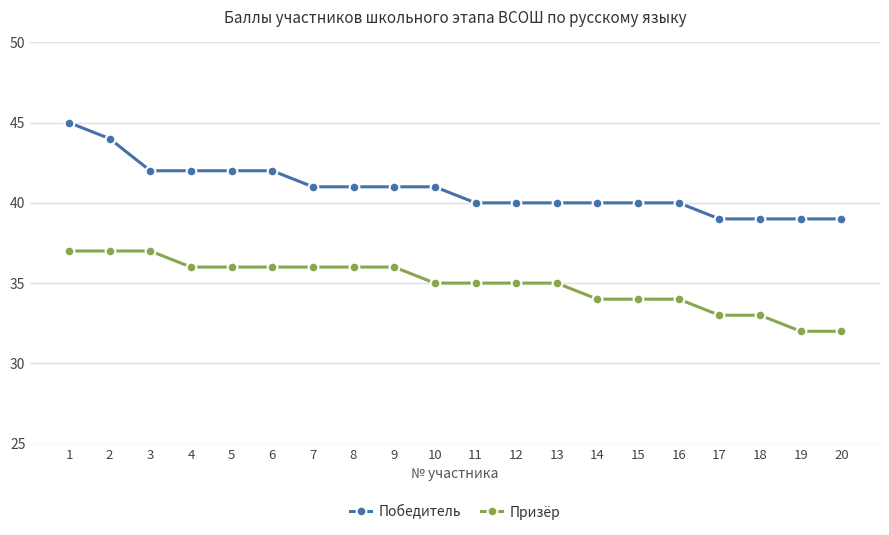

Does the chart have visible grid lines?

Yes